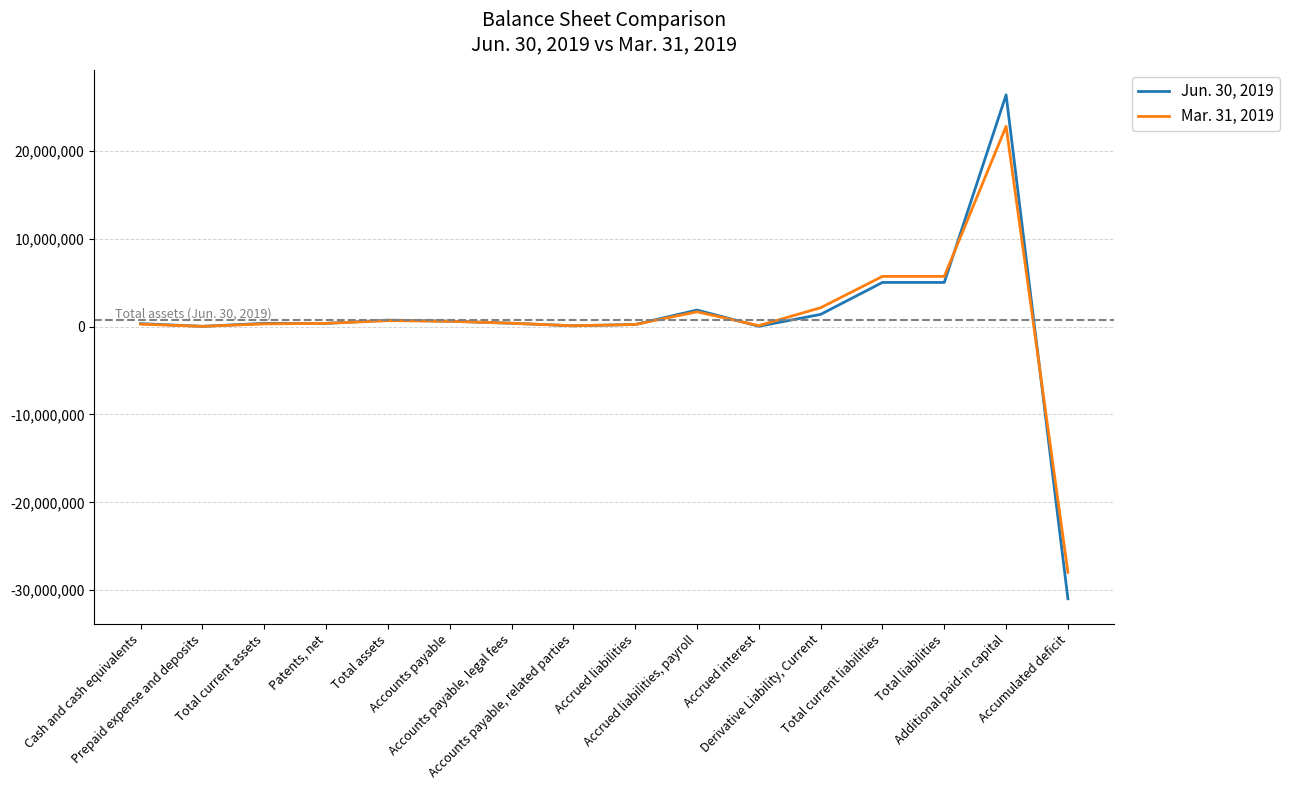

What is the minimum value shown in the chart?

-30972173